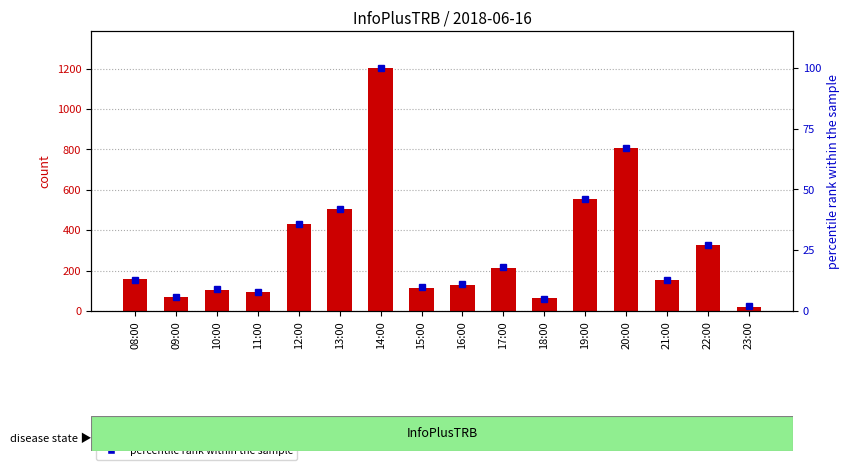

Reading left to right, list all the values displayed in this chart.

count: 160	71	103	95	433	506	1204	115	131	214	65	554	807	153	327	21
percentile rank within the sample: 13	6	9	8	36	42	100	10	11	18	5	46	67	13	27	2